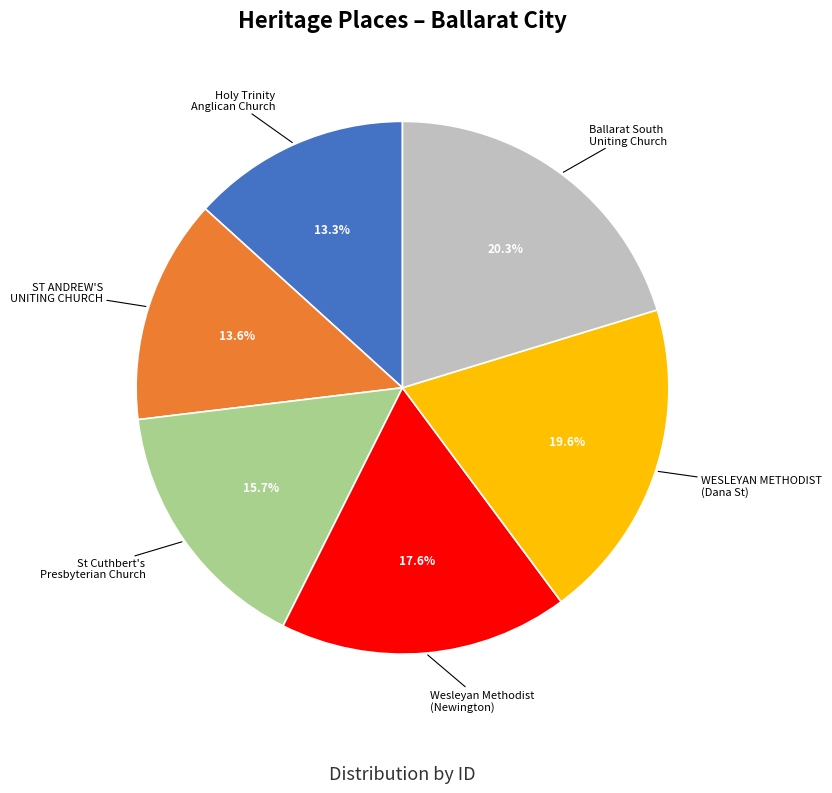

Do ST ANDREW'S UNITING CHURCH and WESLEYAN METHODIST (Dana St) together represent more than half of the pie?

No